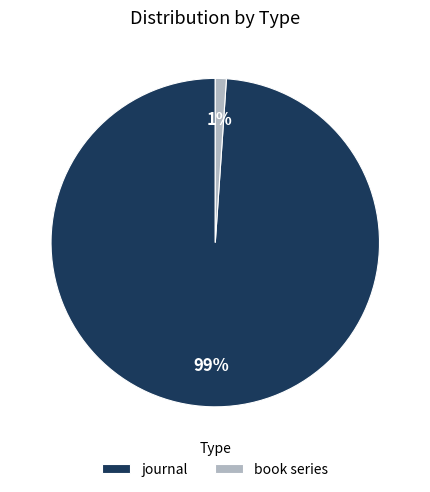

Which category accounts for the majority?

journal